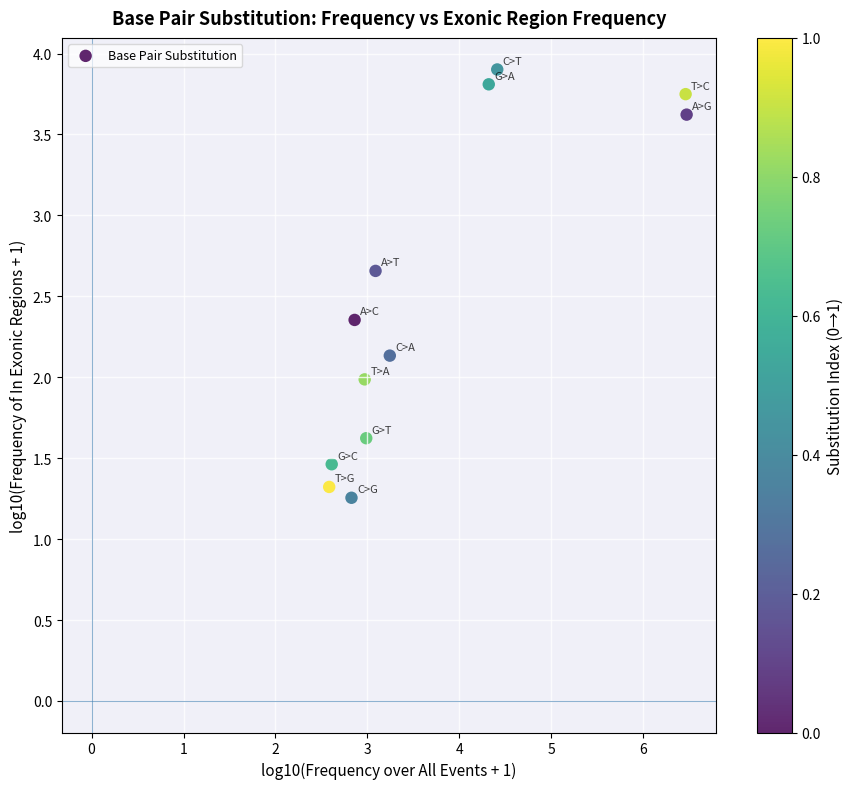

What is the range of Y values (max minus min)?

2.6